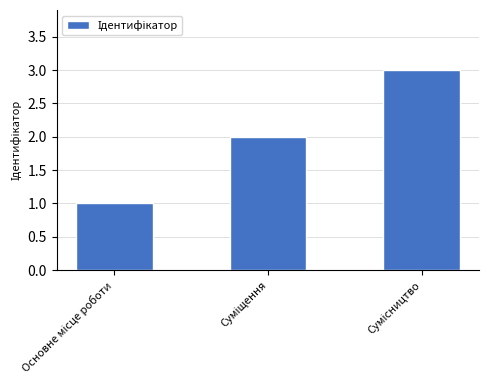

What is the sum of all values?

6